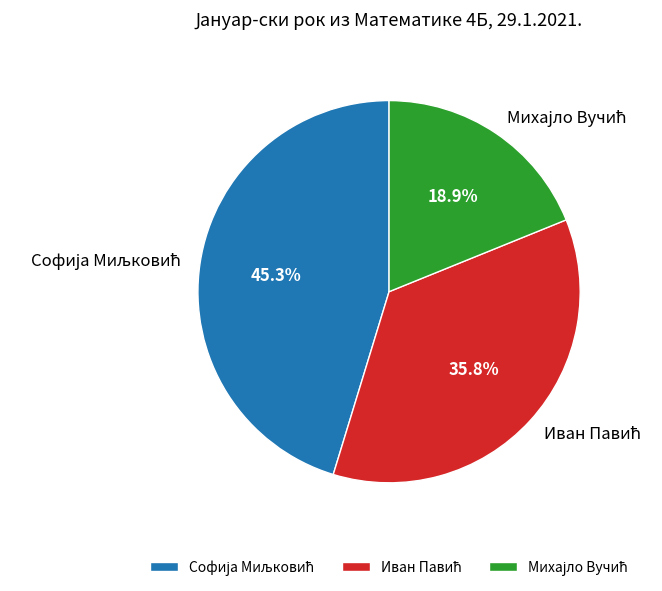

Does any single category account for the majority?

No